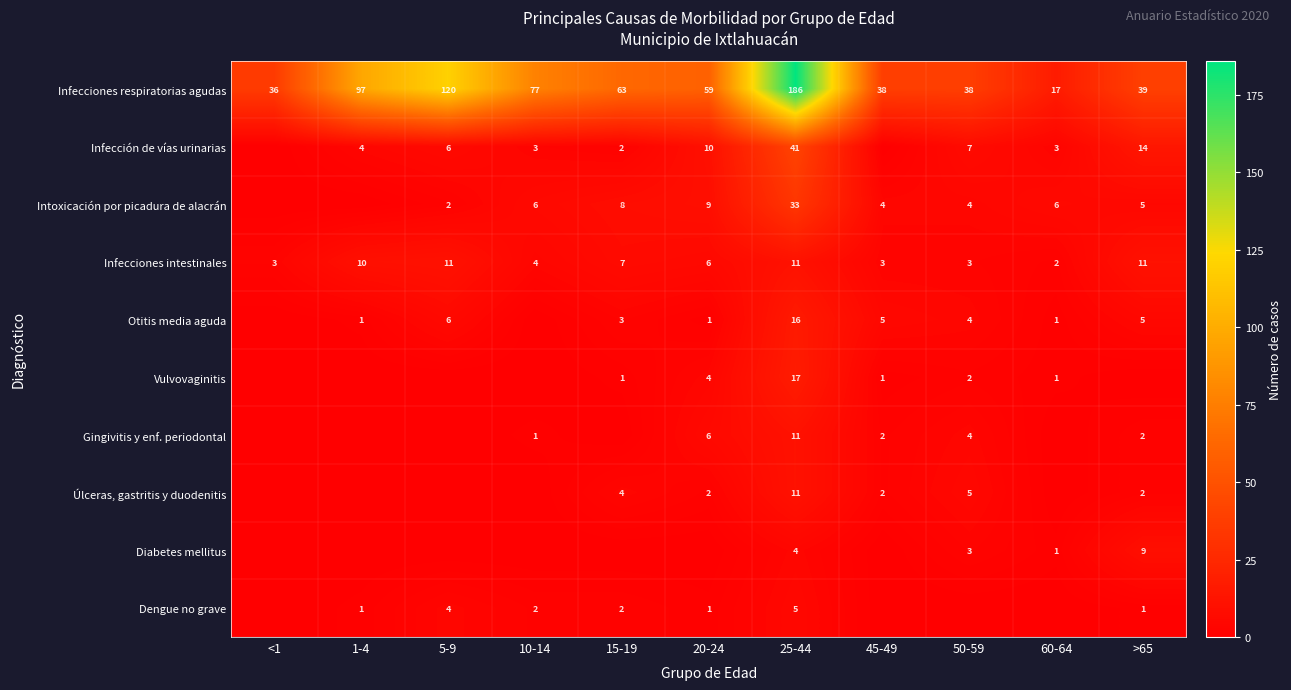

At which label does Infecciones intestinales first exceed 6?

1-4